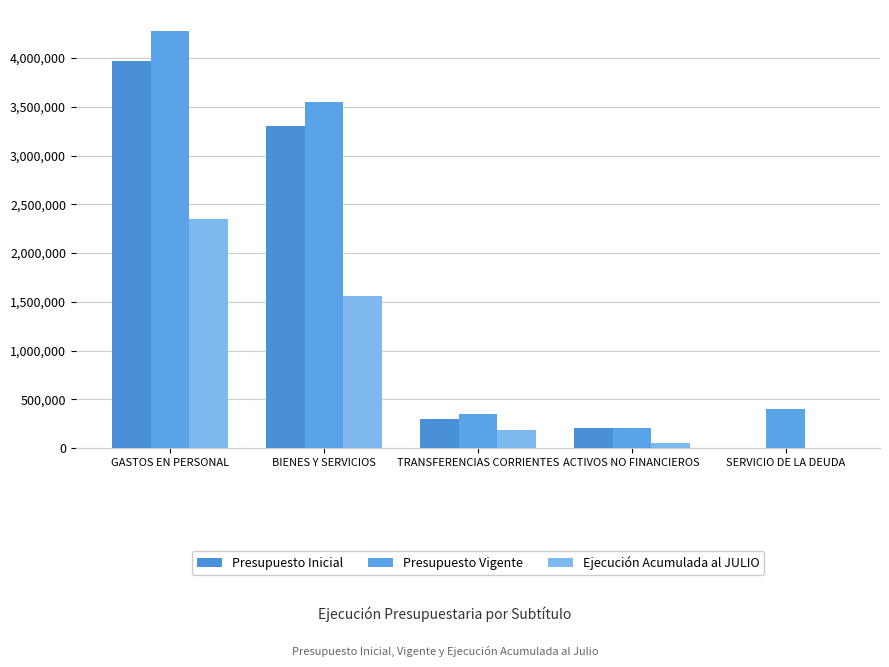

Between SERVICIO DE LA DEUDA and TRANSFERENCIAS CORRIENTES, which is larger?

TRANSFERENCIAS CORRIENTES